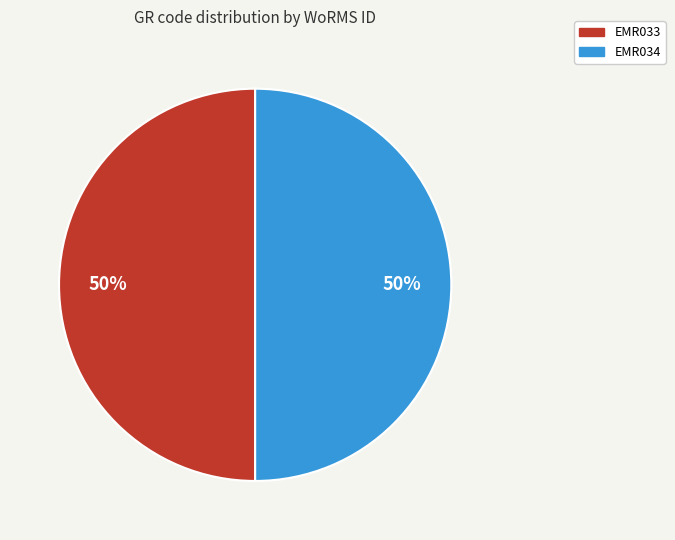

Count the number of slices in the pie.

2